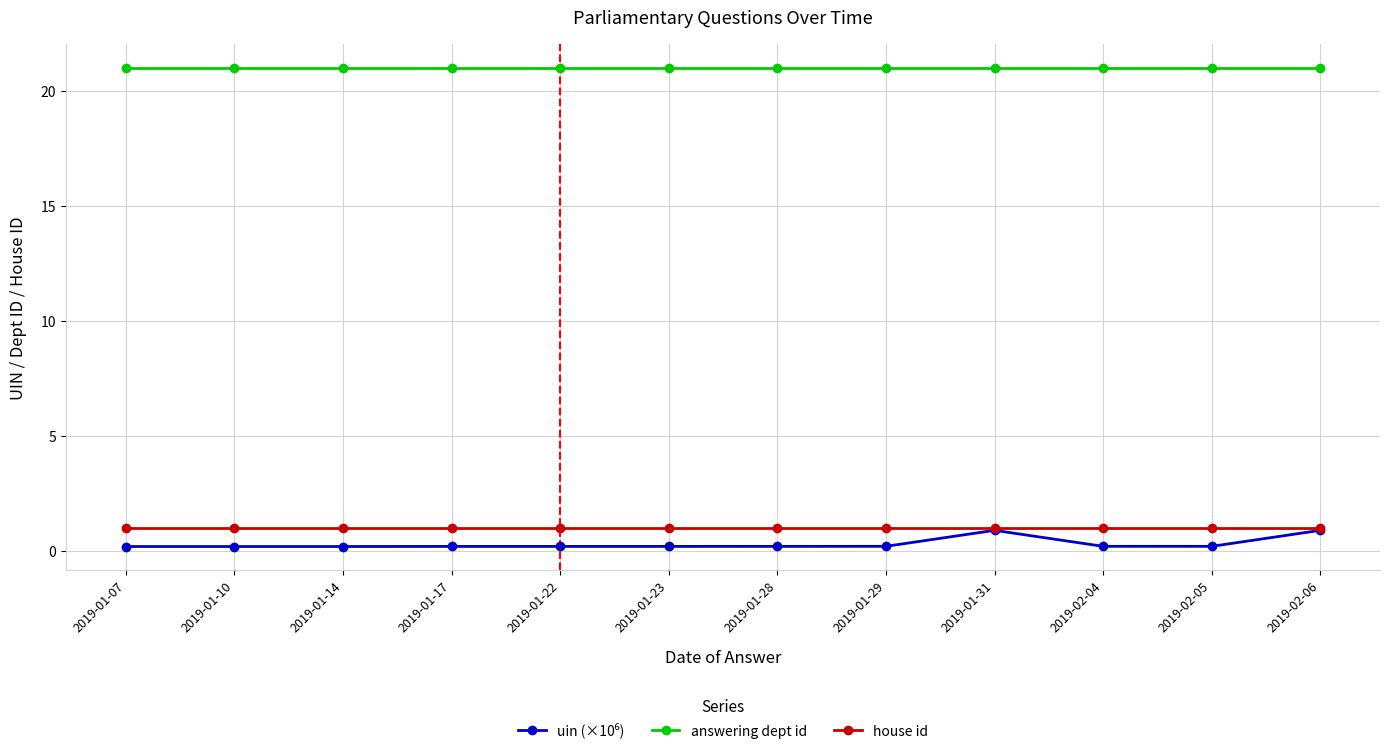

Is this an area chart (filled region under the line)?

No